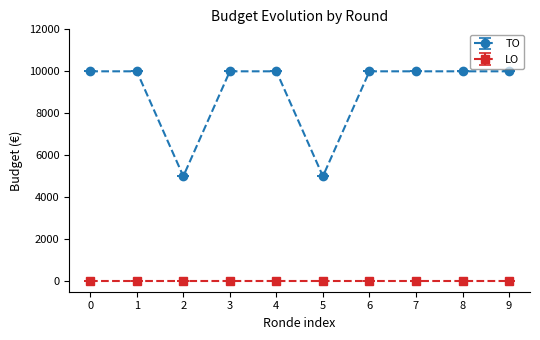

How many lines are shown in the chart?

2